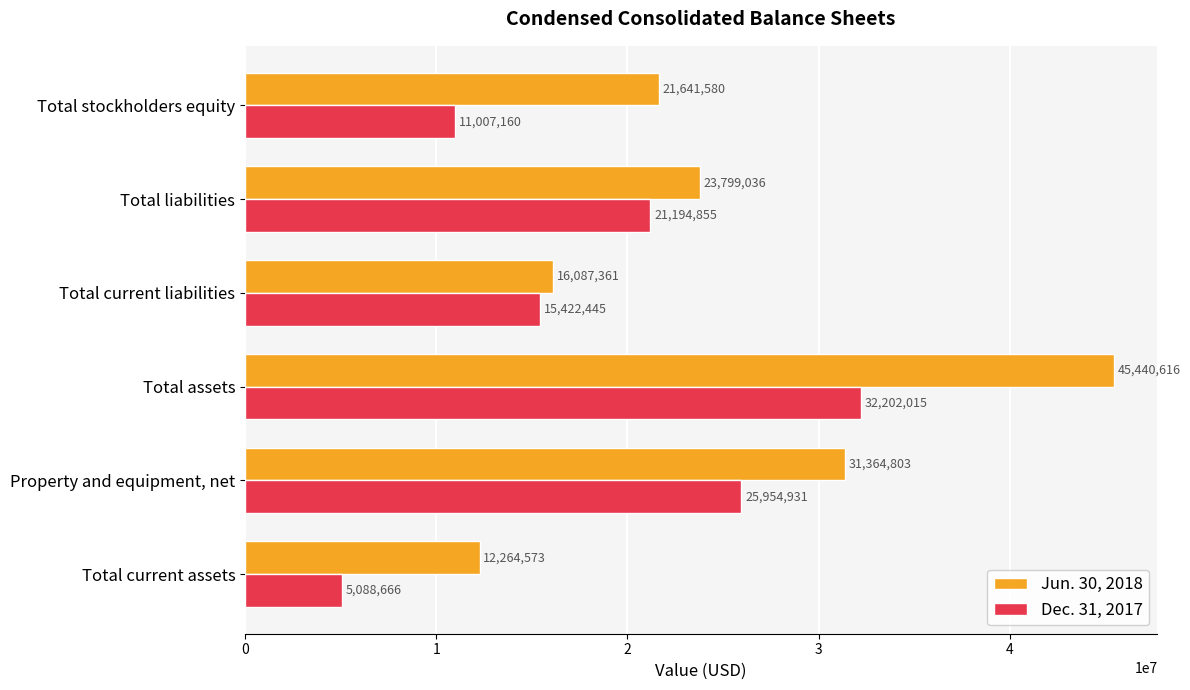

What is the average value of the Dec. 31, 2017 series?

18478345